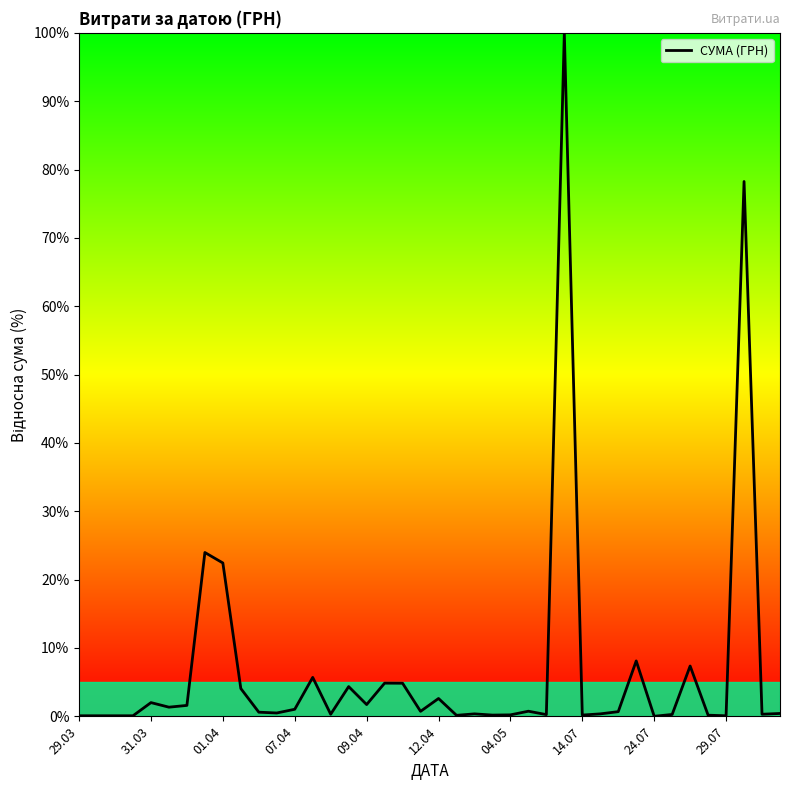

What is the difference between the maximum and minimum values?

100.0